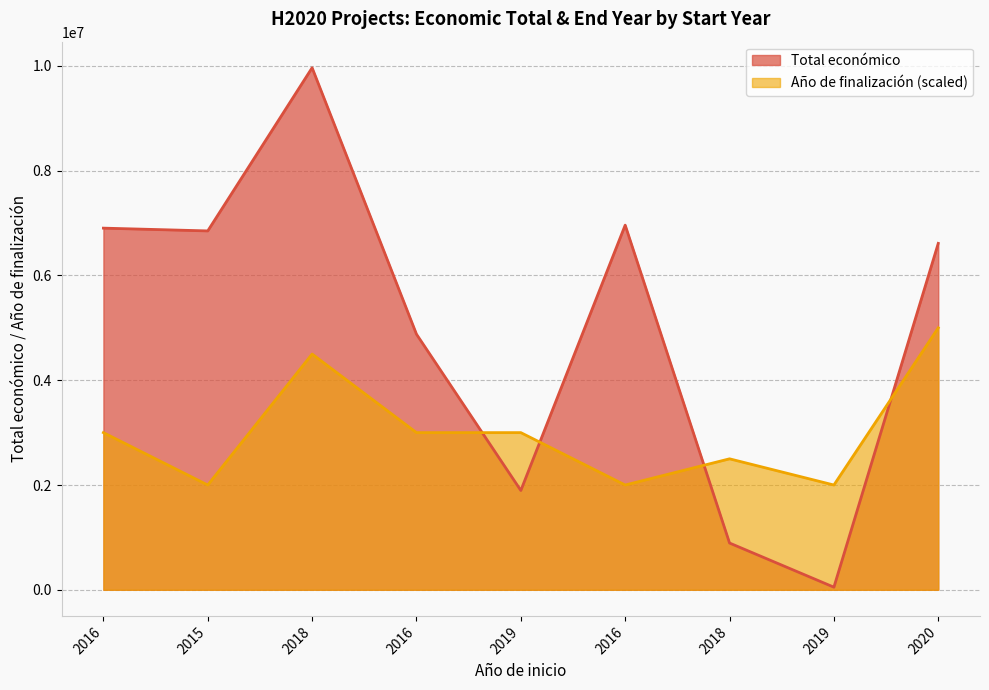

The Total económico series shows 23286 at 2019. True or false?

False